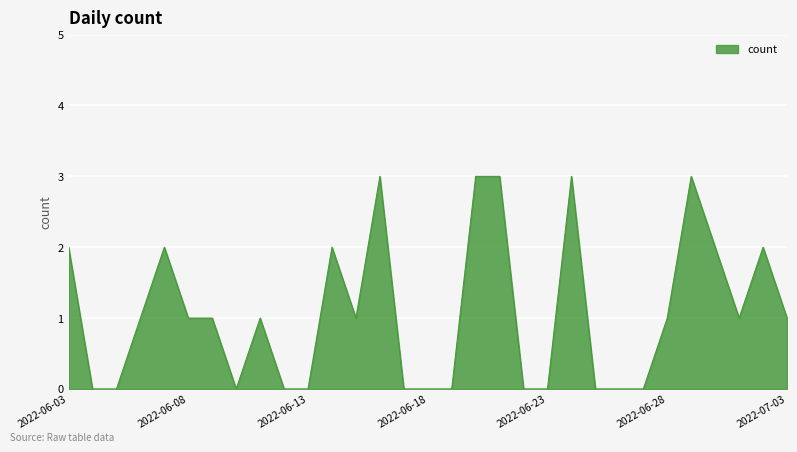

True or false: the data has more than 1 interior local peaks.

True